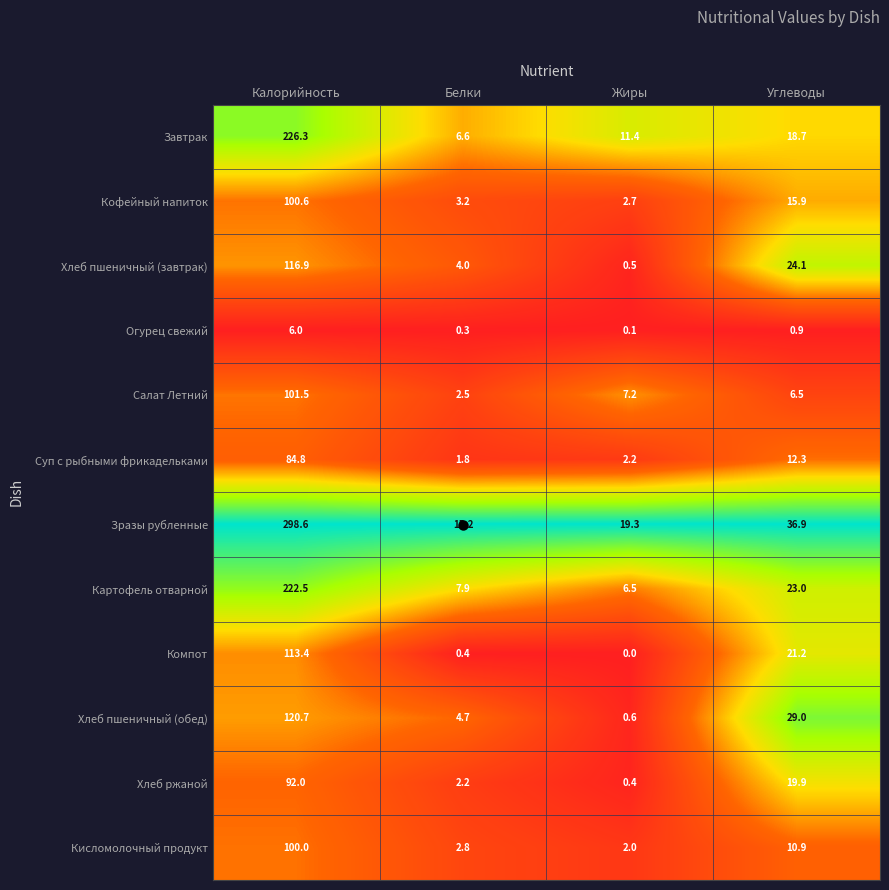

Where is Компот nearest to the value 56?

Углеводы